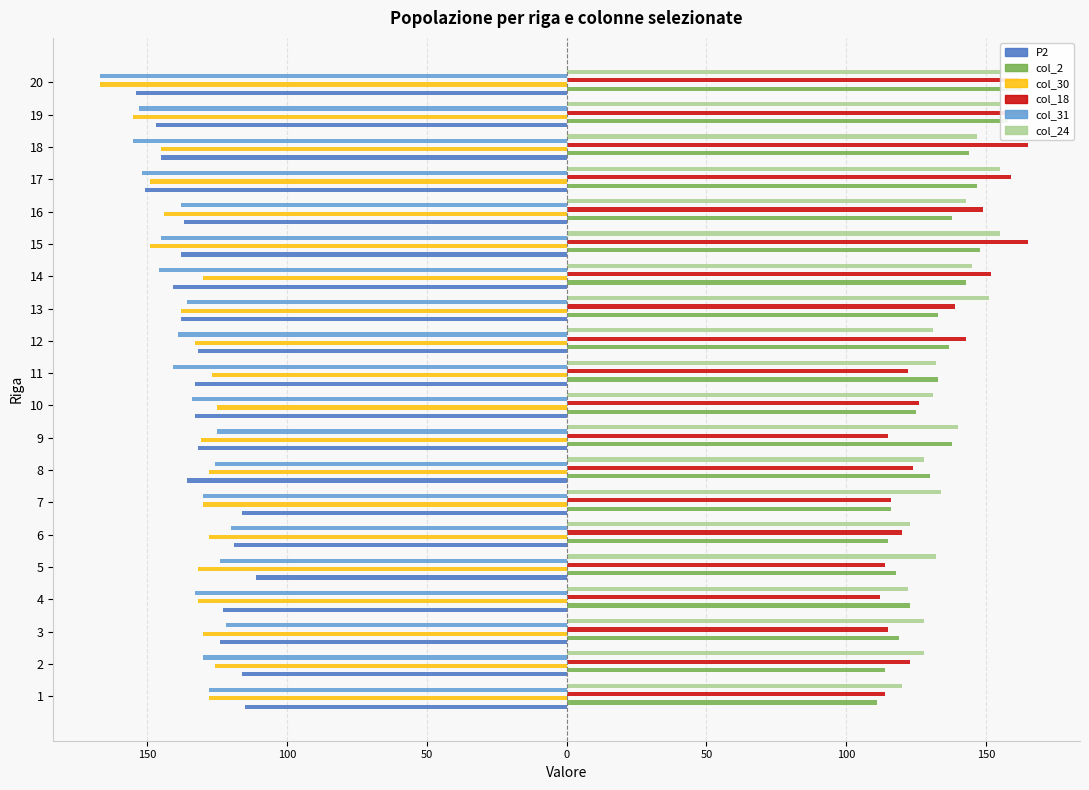

At how many categories does at least one series exceed 34?

20